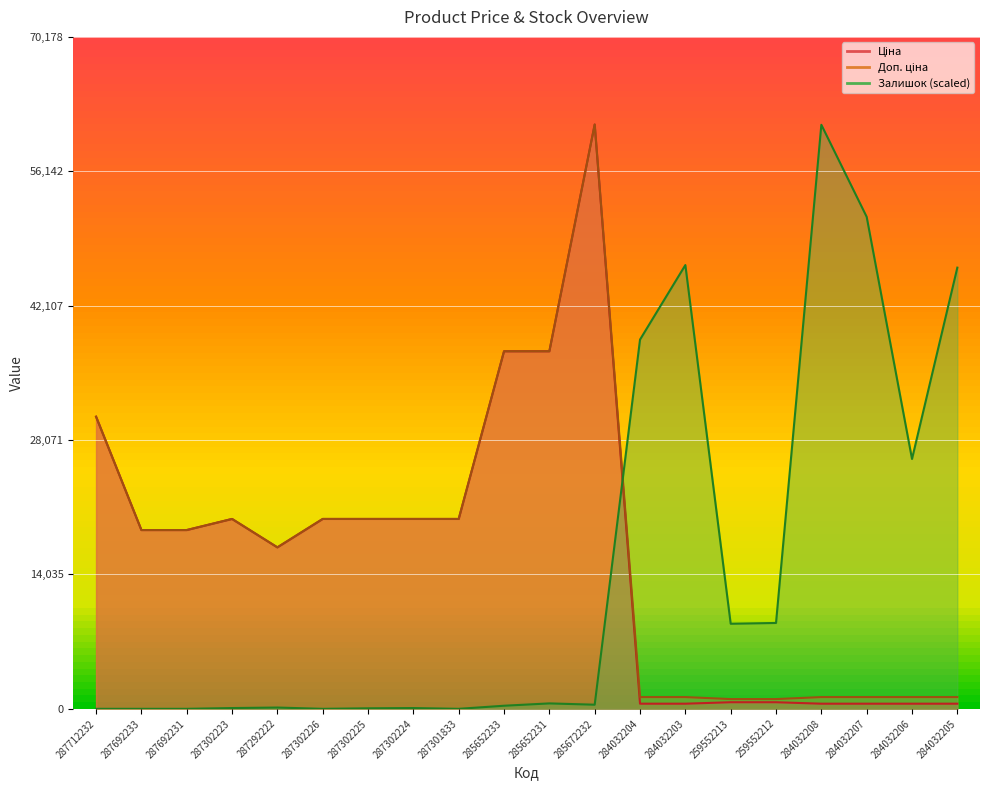

Which series ends up on top after the final intersection of Залишок and Доп. ціна?

Залишок